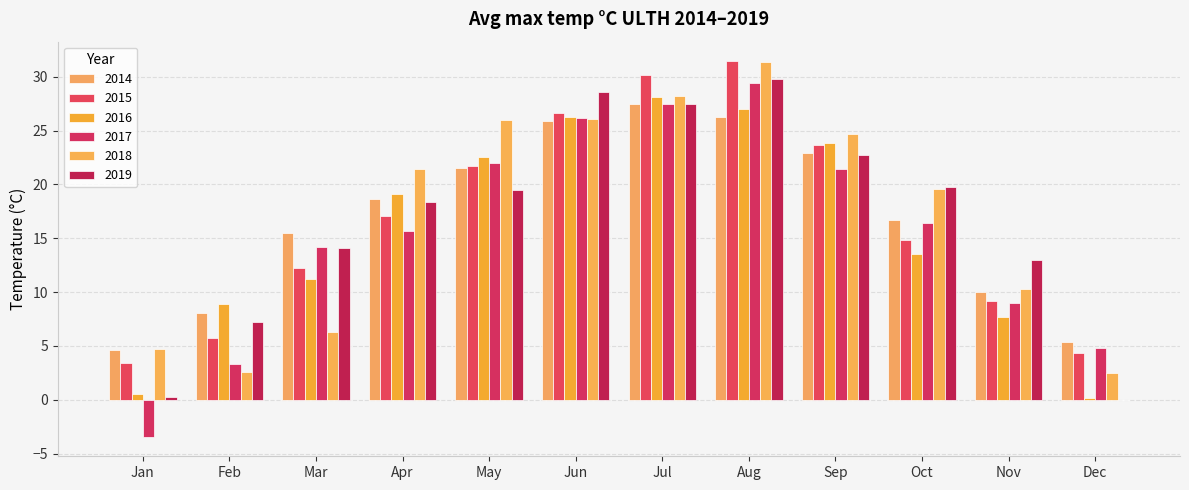

Count the number of categories in the chart.

12